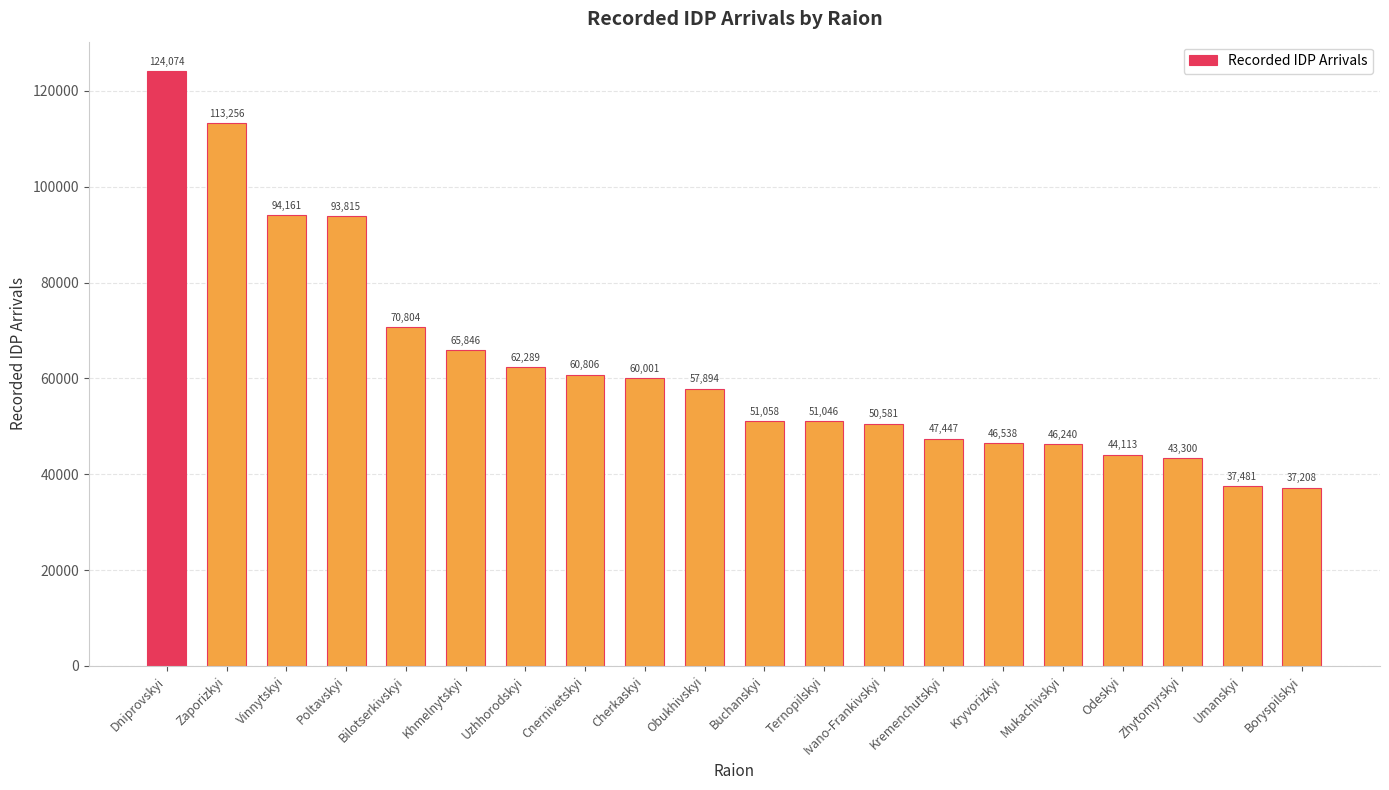

What is the label of the 11th bar from the right?

Obukhivskyi